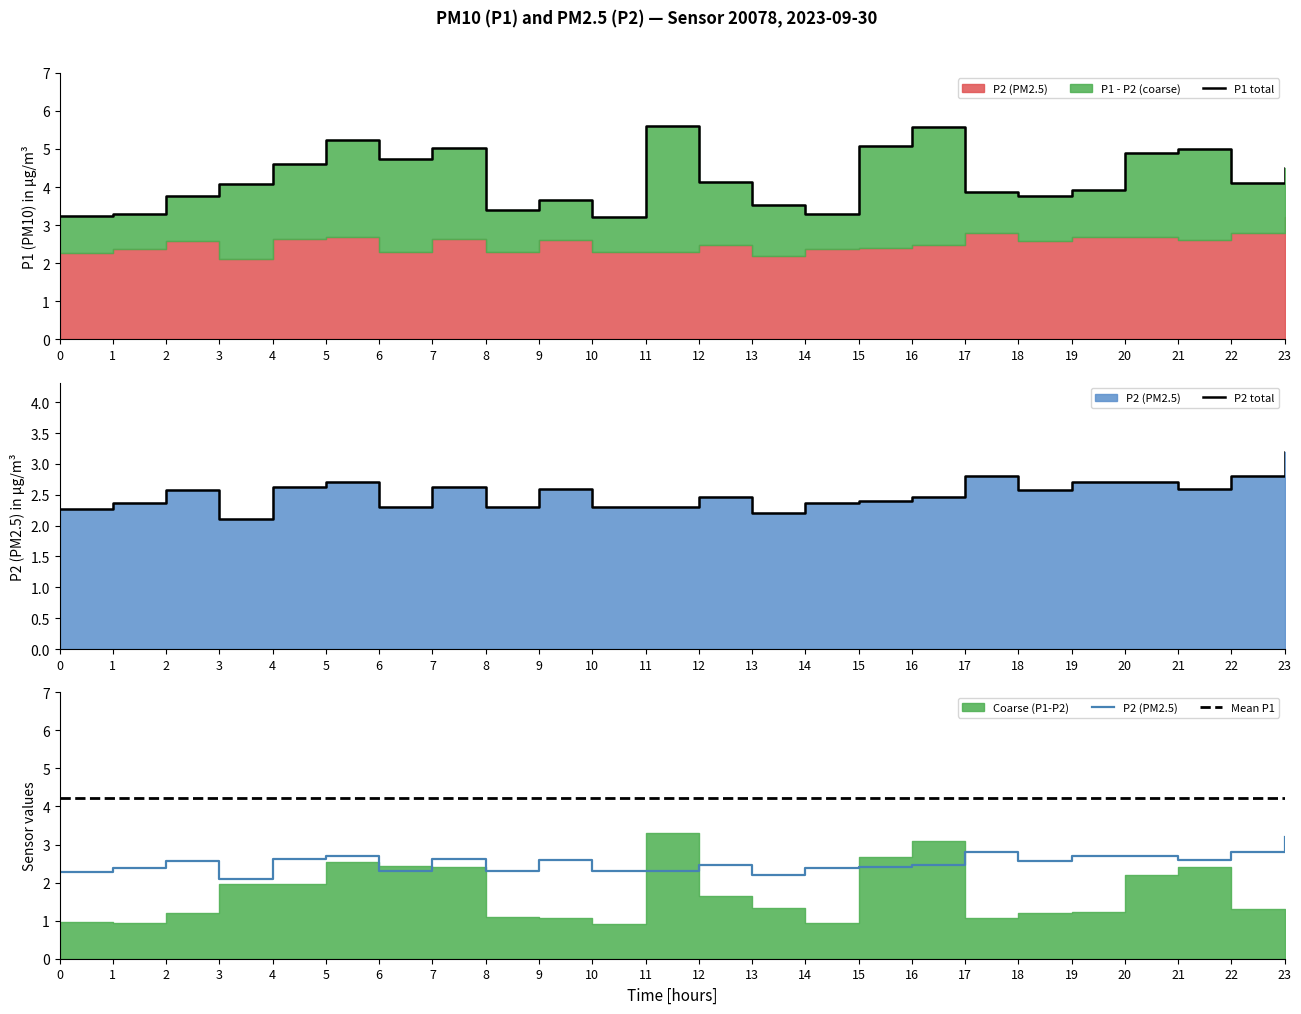

What is the greatest value displayed?

5.6